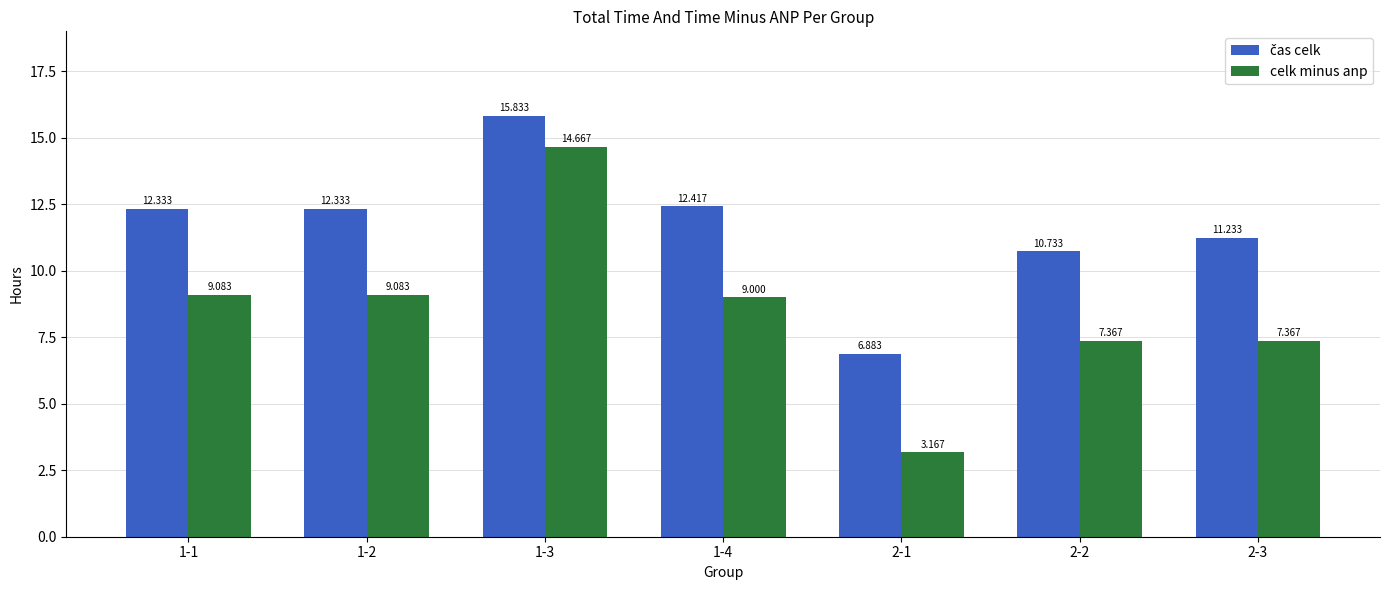

Which series changed the most between 2-1 and 2-2?

celk minus anp